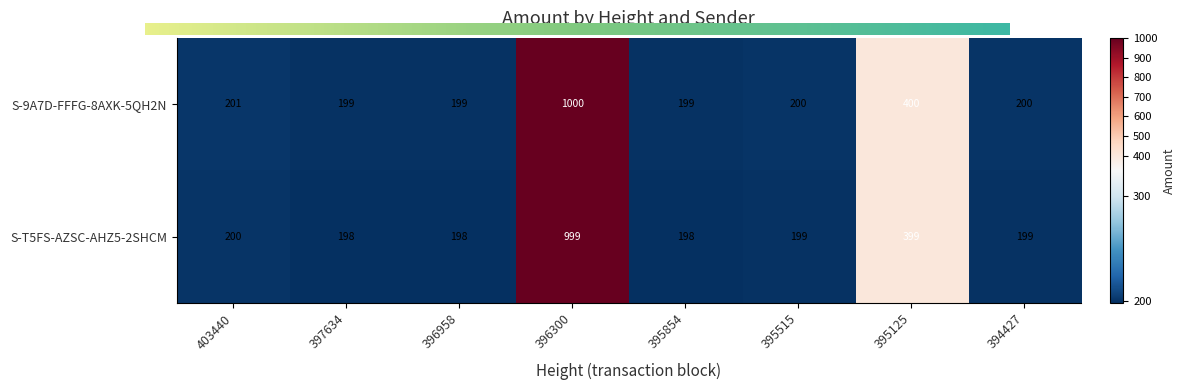

True or false: S-T5FS-AZSC-AHZ5-2SHCM has a value of 211 at 395125.

False